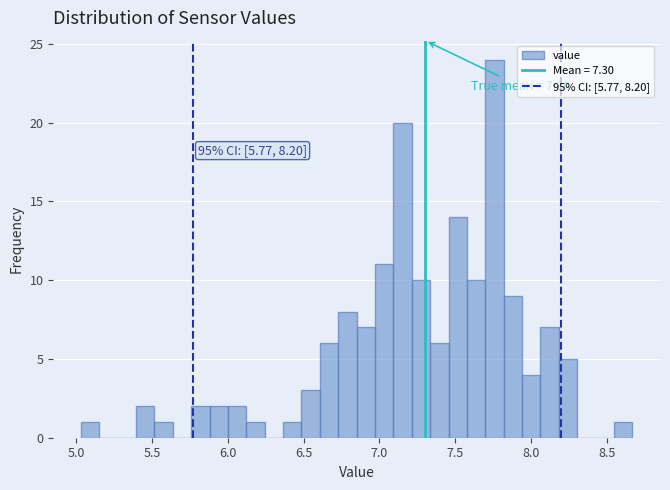

Around what value on the x-axis is the tallest bar? Give the approximate position of its centre, as read against the axis.

7.75